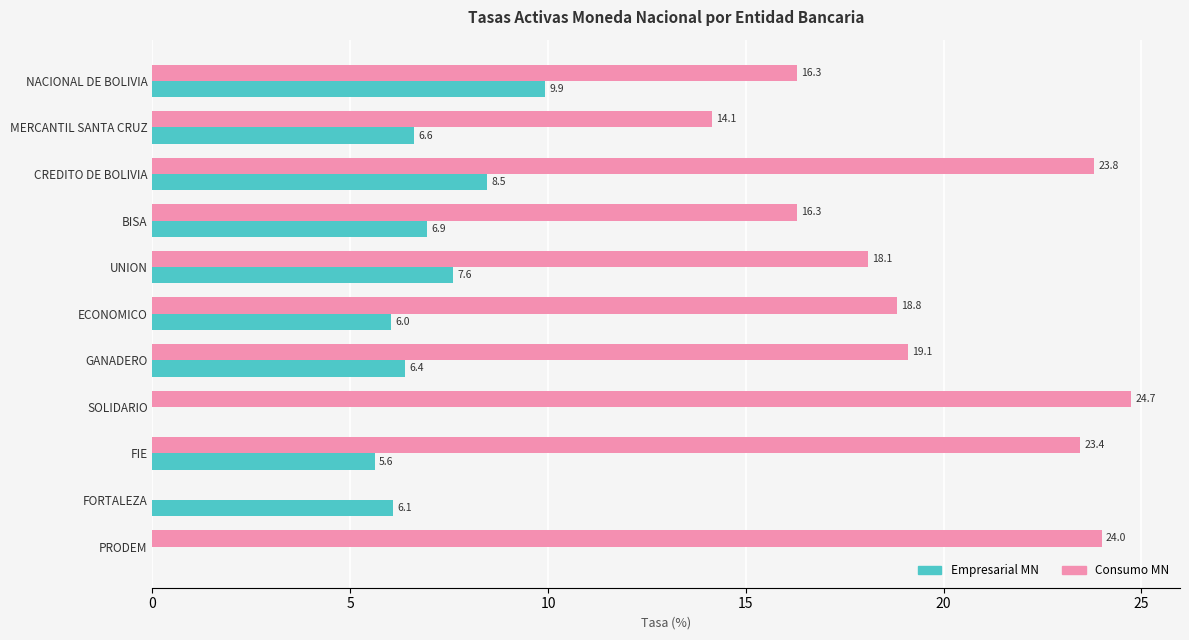

What is the sum of the Empresarial MN values at BISA and UNION?

14.5